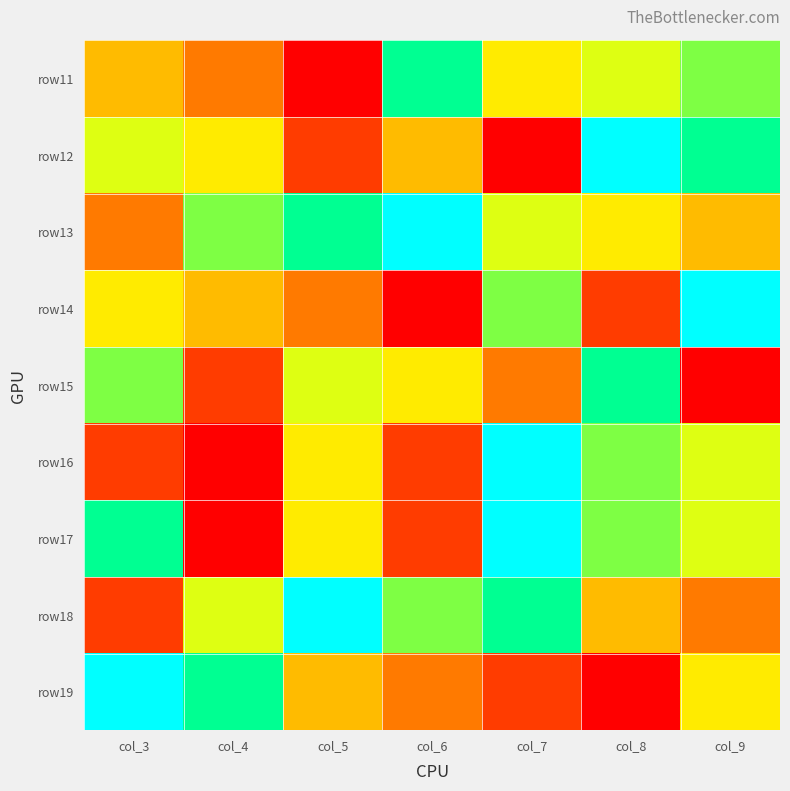

At how many categories does at least one series exceed 5?

7